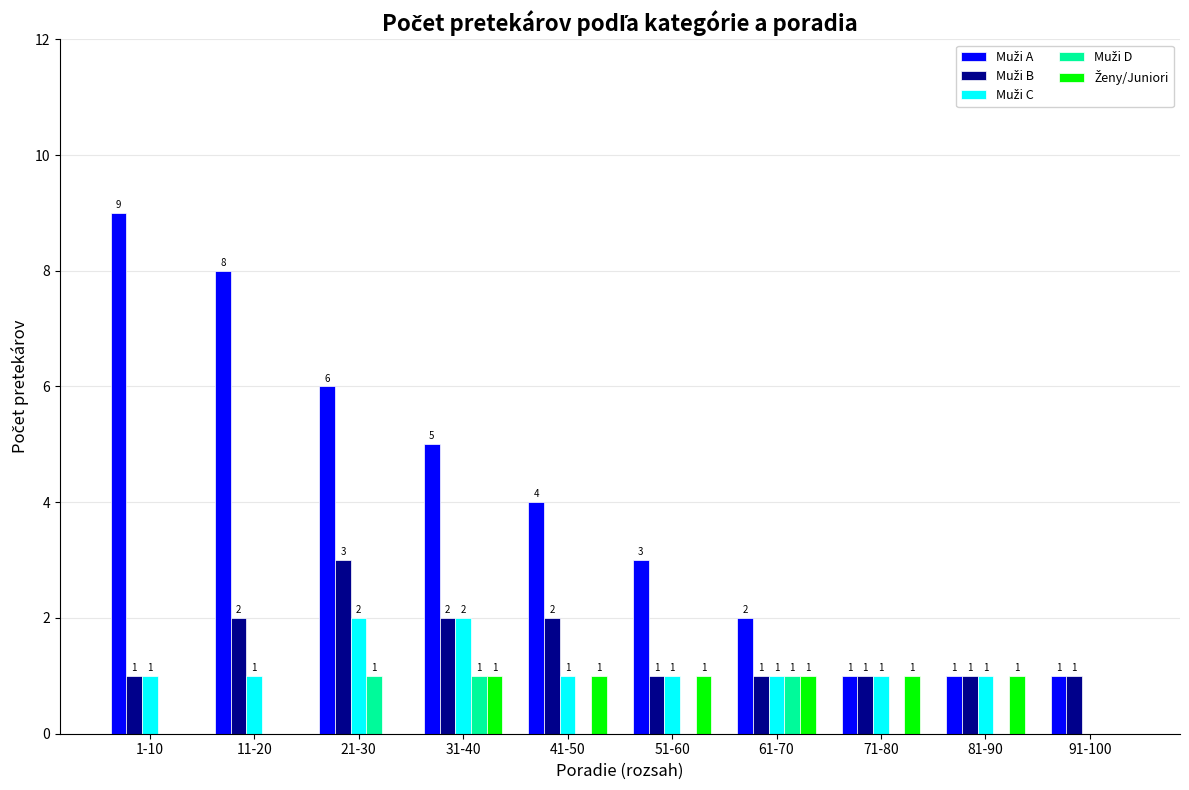

At which category is the sum across all series the highest?

21-30